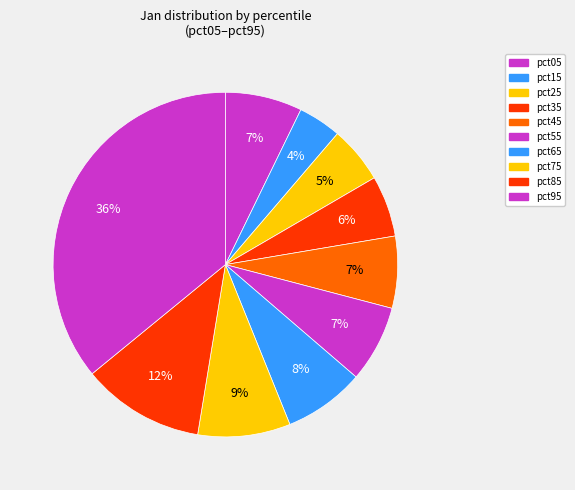

Does pct75 represent more than half of the total?

No